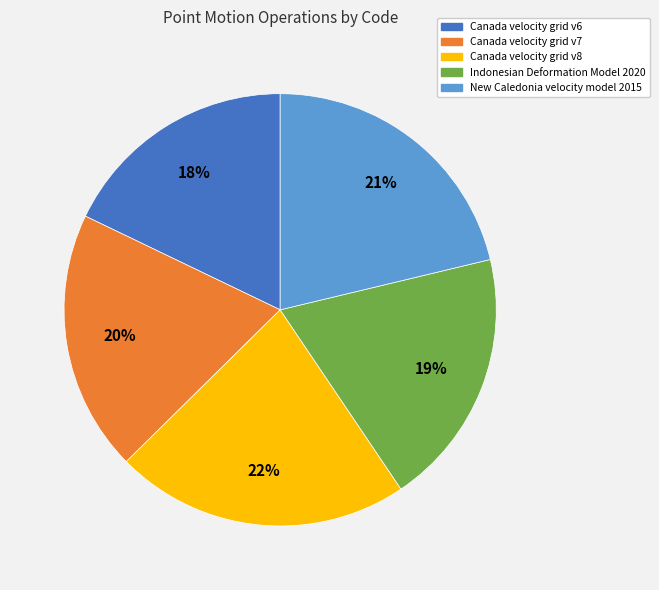

Which category has the smallest portion of the pie?

Canada velocity grid v6